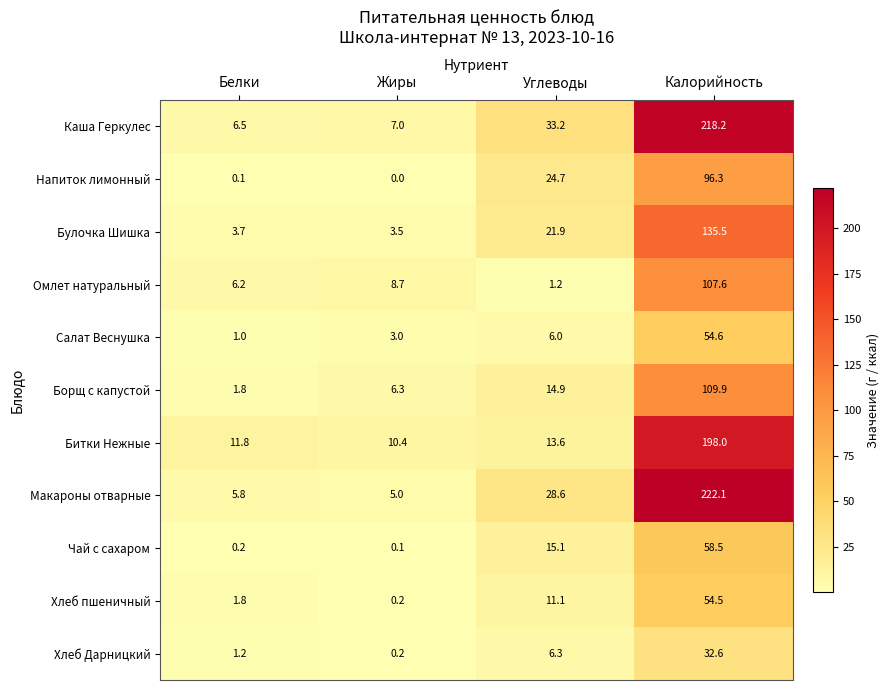

What is the sum of all Чай с сахаром values?

73.9